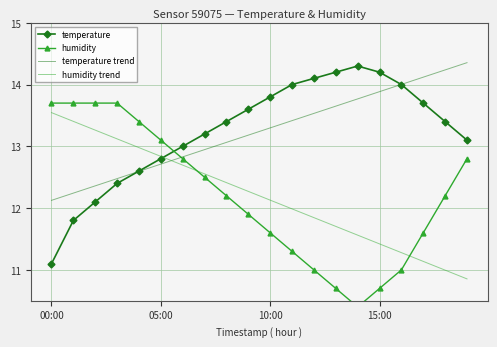

Which category has the highest value in the humidity series?

00:00